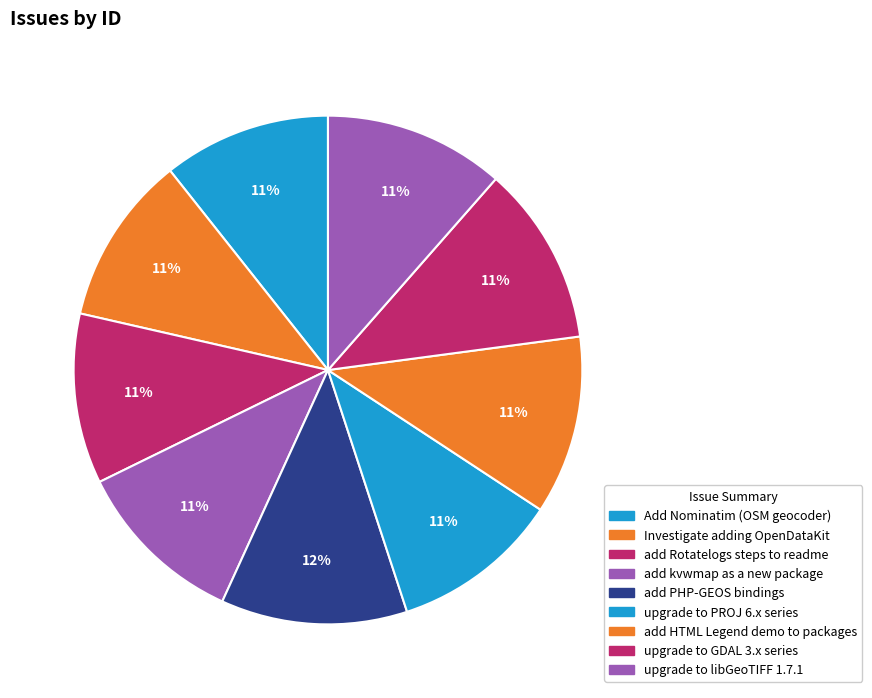

How many slices are in this pie chart?

9